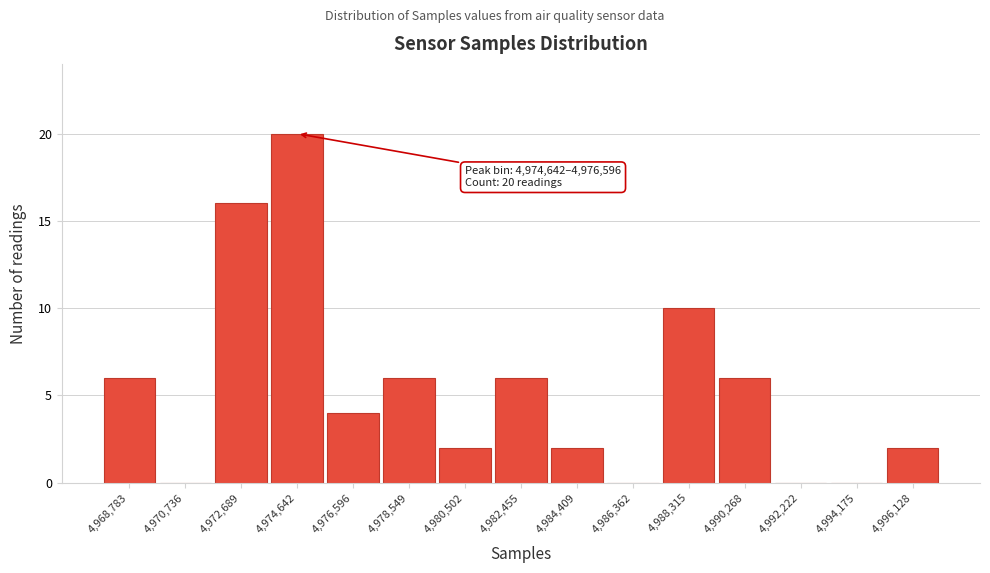

Reading left to right, transcribe all the data shown in this chart.

4,968,783=6	4,970,736=0	4,972,689=16	4,974,642=20	4,976,596=4	4,978,549=6	4,980,502=2	4,982,455=6	4,984,409=2	4,986,362=0	4,988,315=10	4,990,268=6	4,992,222=0	4,994,175=0	4,996,128=2